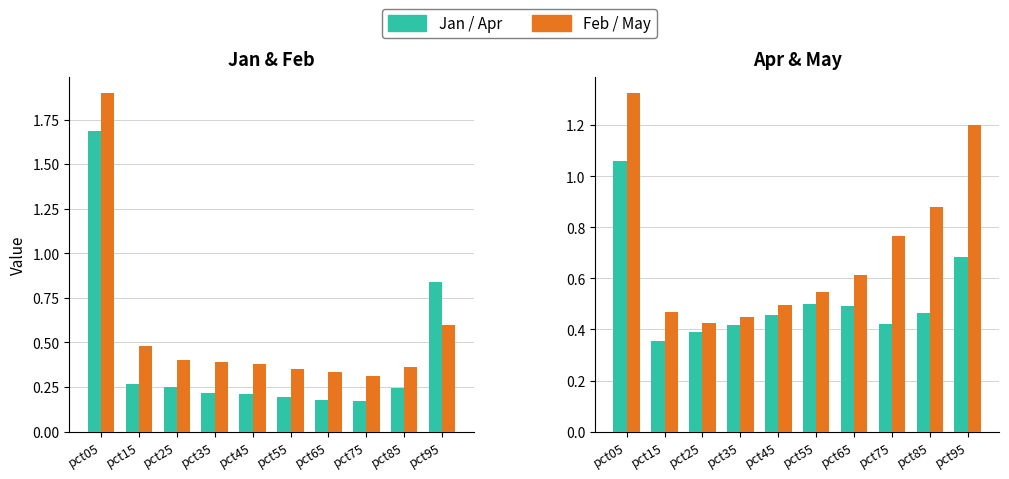

List the series in order of their peak value, highest first.

Feb, Jan, May, Apr